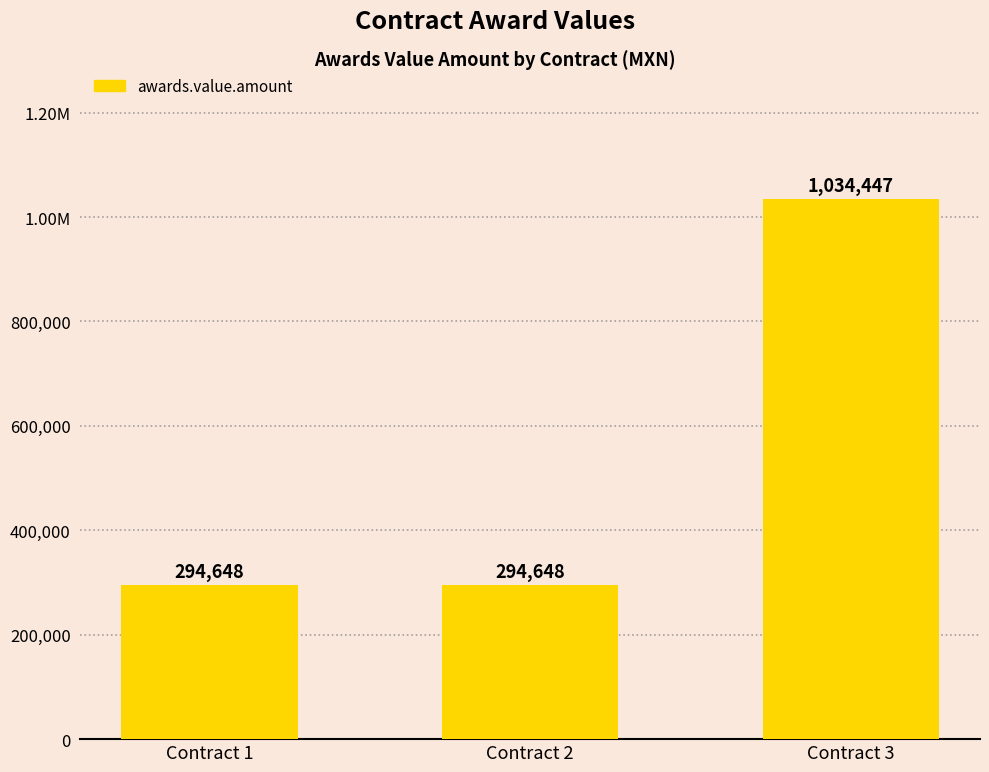

Does the chart contain any negative values?

No